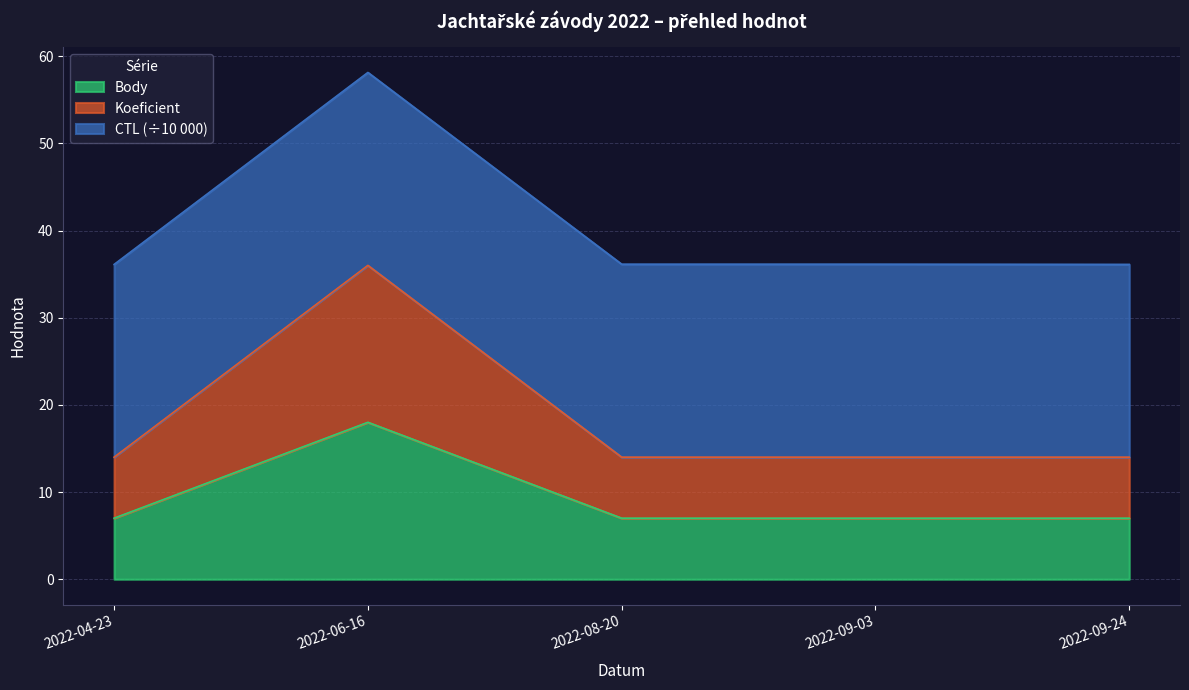

At which category is the sum across all series the highest?

2022-06-16